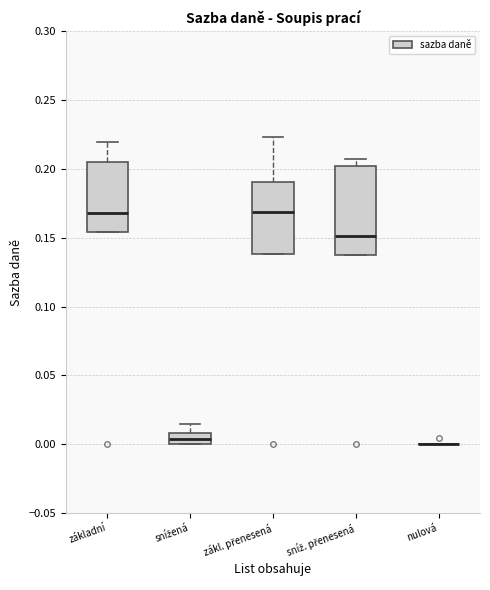

Reading left to right, transcribe this box plot: for each box, give where its median line is, the range the box spans, and where its two whiskers end, as read against the y-axis. The values are not printed on the chart, so give them approximately, as read against the axis.

základní: median 0.170, box 0.155 to 0.205, whiskers 0.155 to 0.220
snížená: median 0.005, box 0.000 to 0.010, whiskers 0.000 to 0.015
zákl. přenesená: median 0.170, box 0.140 to 0.190, whiskers 0.140 to 0.225
sníž. přenesená: median 0.150, box 0.135 to 0.200, whiskers 0.135 to 0.205
nulová: box collapsed to a line at 0.000, whiskers 0.000 to 0.000